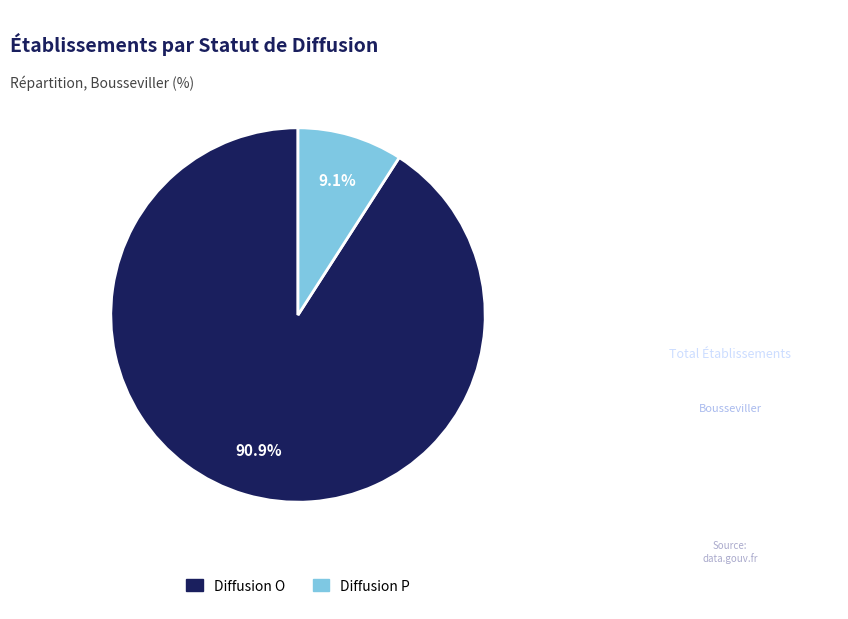

Which slice is the smallest?

Diffusion P